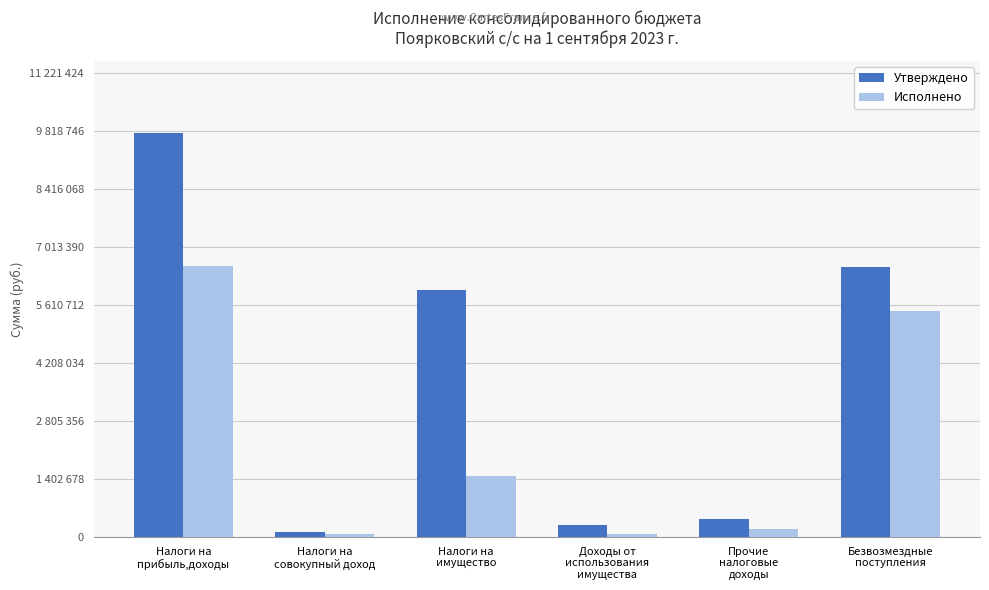

What is the difference between the Исполнено values at Безвозмездные
поступления and Доходы от
использования
имущества?

5401664.4